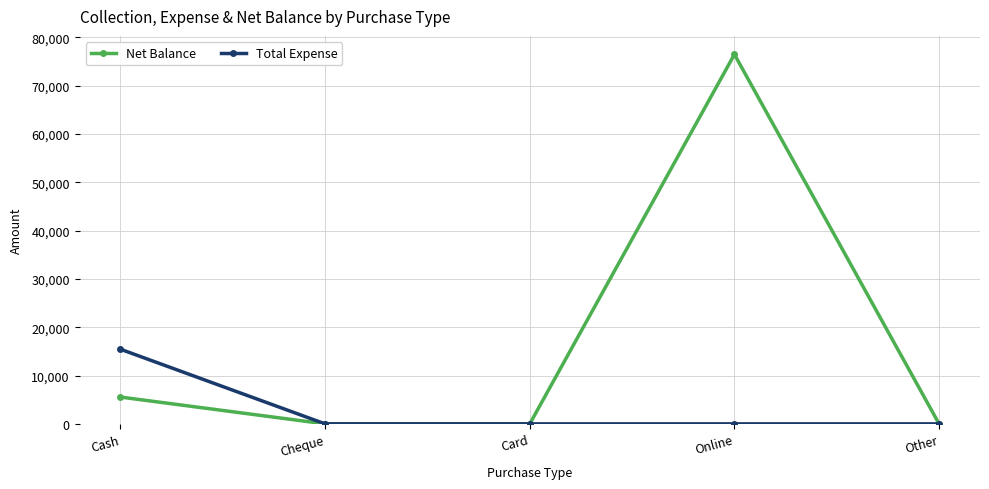

Is the value of Net Balance at Cash greater than the value of Total Expense at Online?

Yes